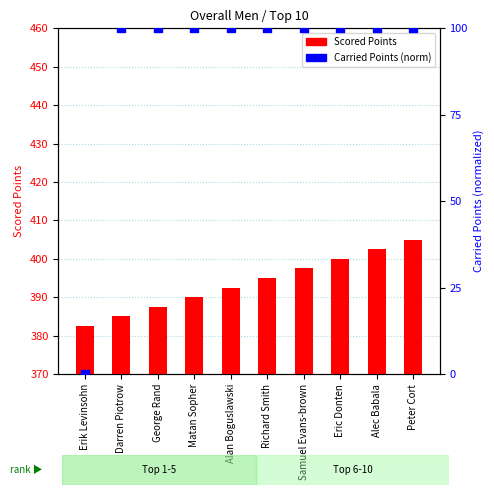

What are all the series names shown in the legend?

Scored Points, Carried Points